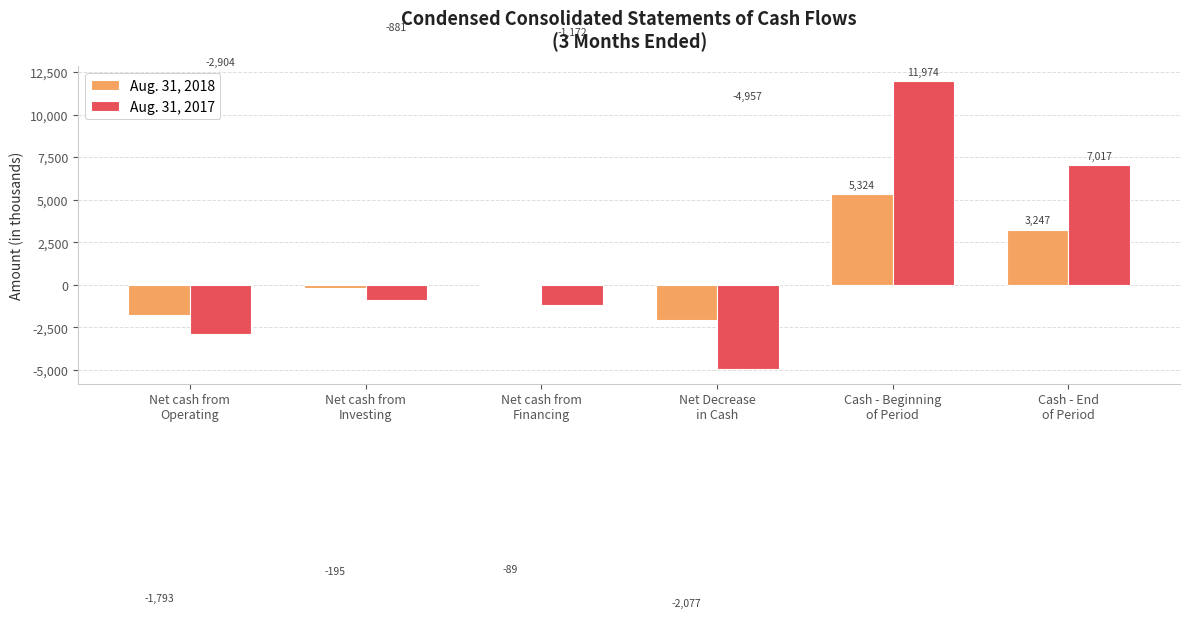

Rank the series at Cash - Beginning
of Period from highest to lowest value.

Aug. 31, 2017, Aug. 31, 2018